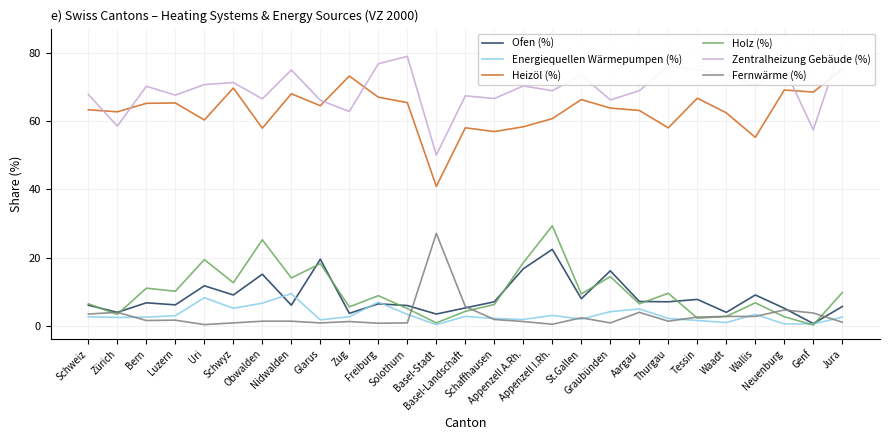

True or false: Ofen (%) has a value of 7.1 at Aargau.

True